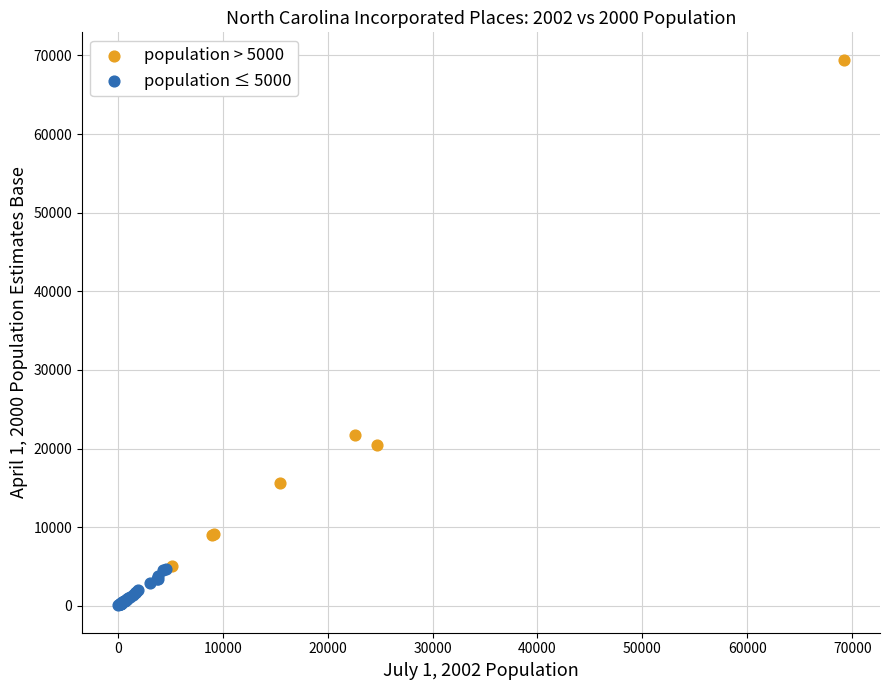

Which series contains the highest Y value?

population > 5000